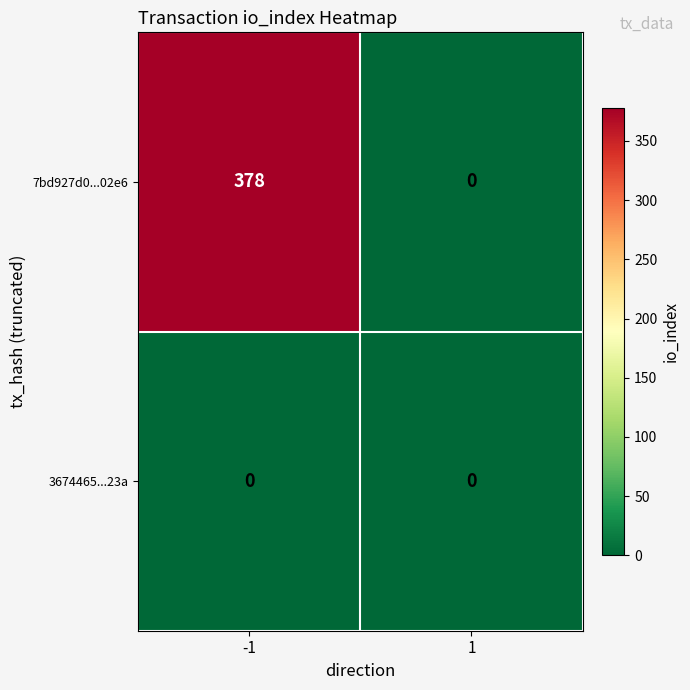

List the series in order of their peak value, highest first.

7bd927d0...02e6, 3674465...23a